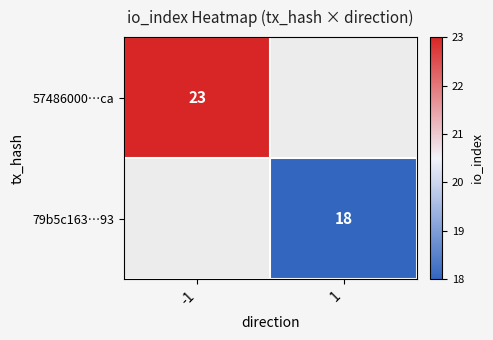

The 79b5c163…93 series shows 28.6 at 1. True or false?

False